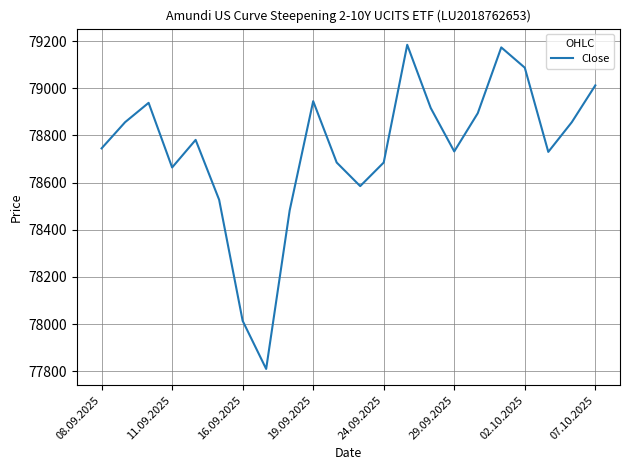

What is the maximum value shown in the chart?

79184